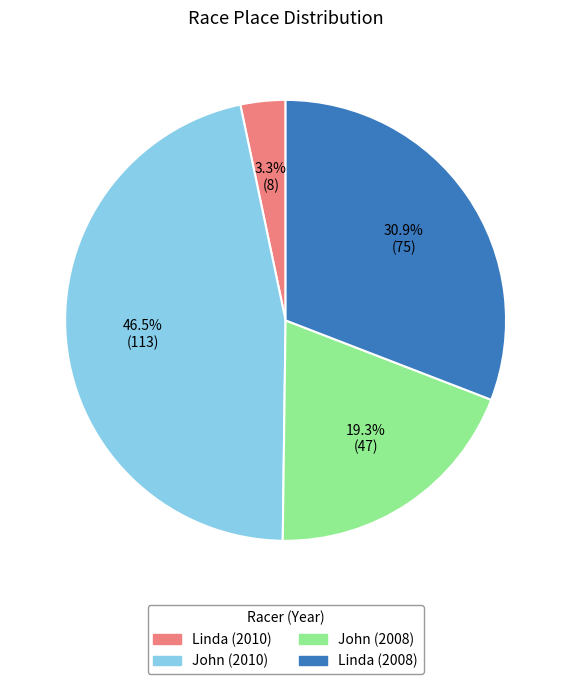

To the nearest percent, what is the average slice percentage?

25%